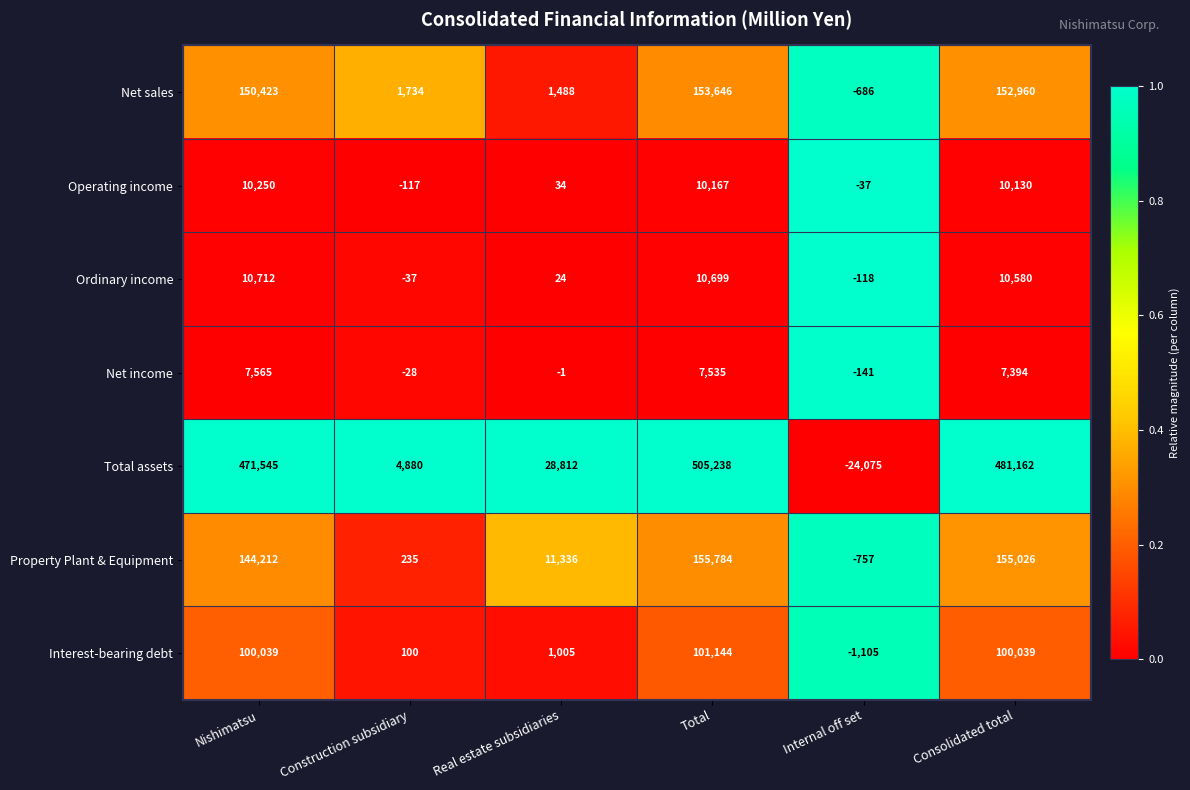

What is the sum of all Operating income values?

30427